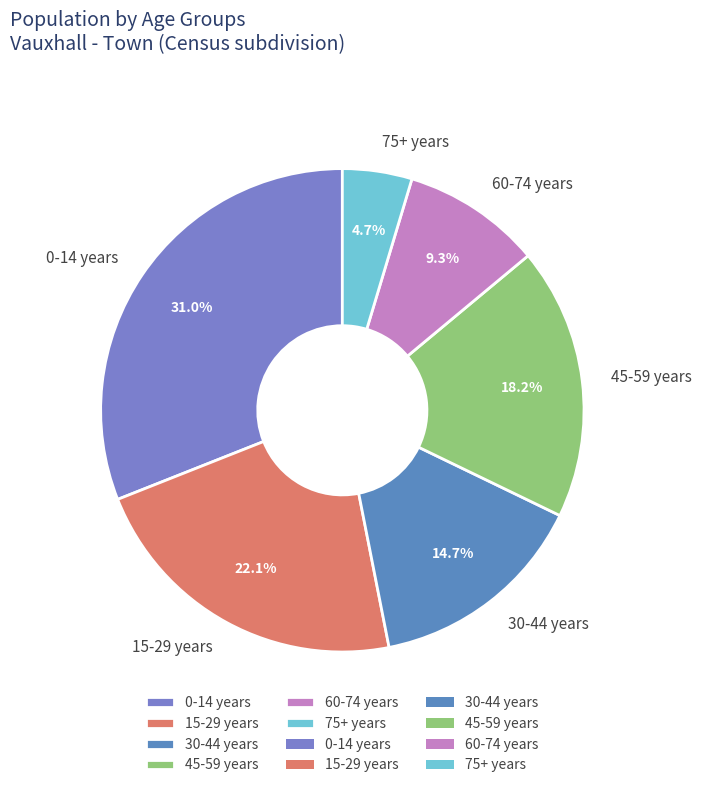

Between 75+ years and 30-44 years, which is larger?

30-44 years